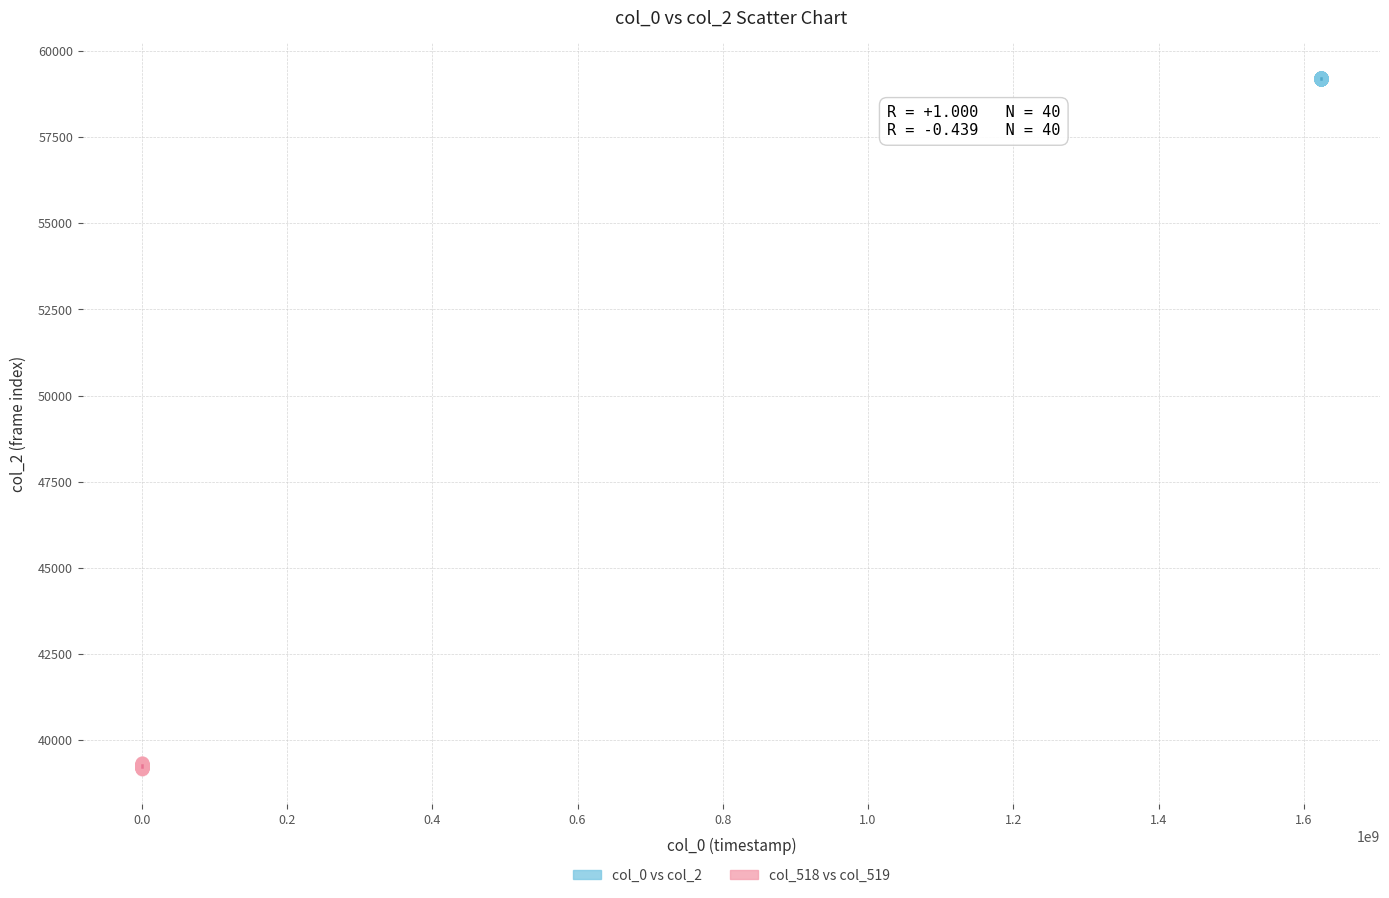

Which series has the largest Y range (max minus min)?

col_518 vs col_519